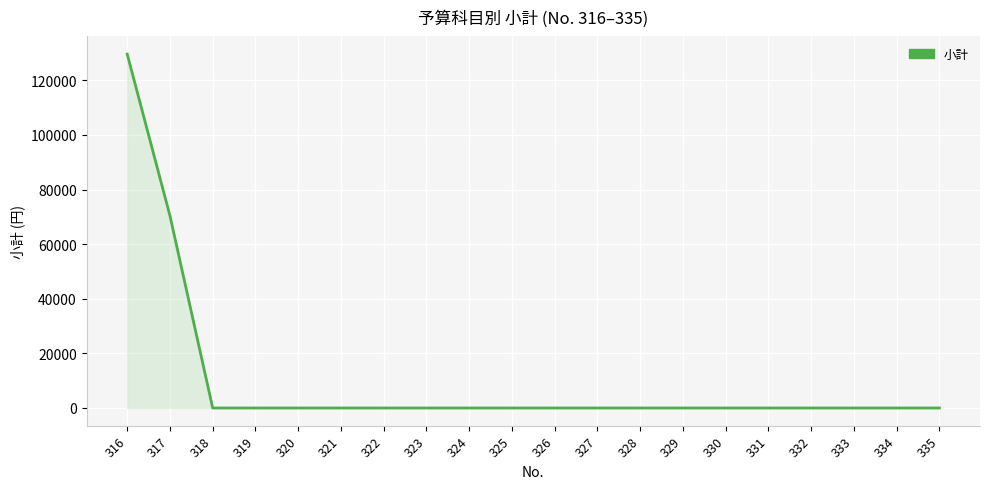

The chart shows a value of -90143 at 330. True or false?

False